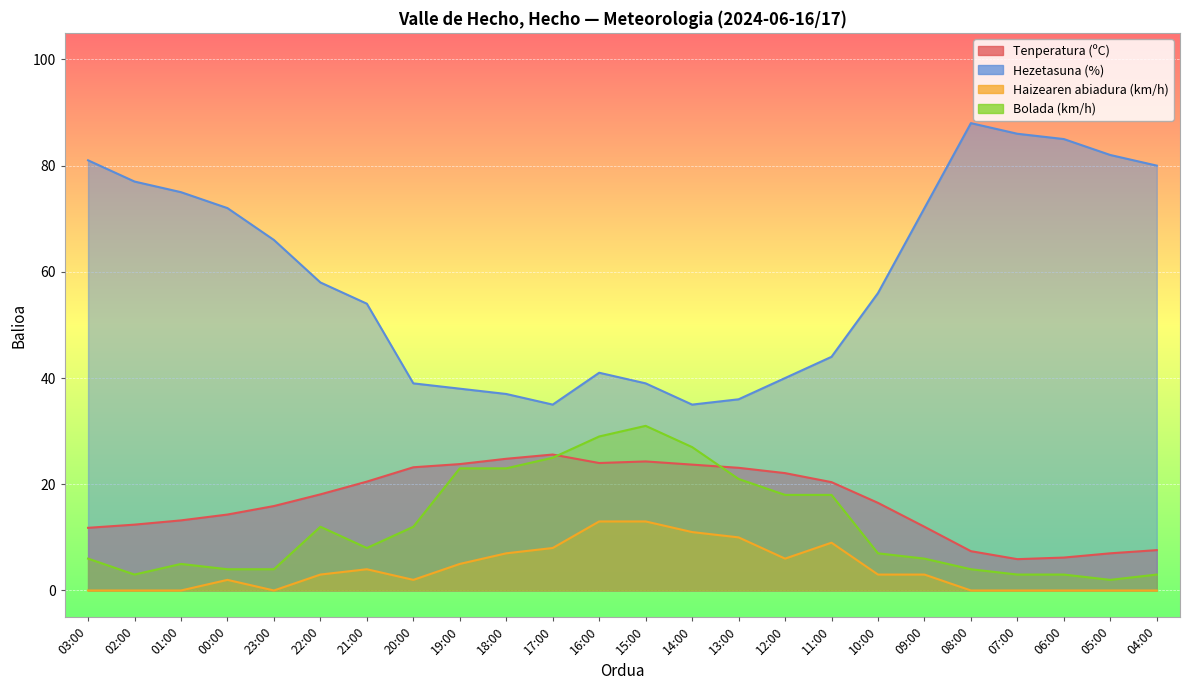

True or false: Haizearen abiadura (km/h) has a value of 7.0 at 18:00.

True